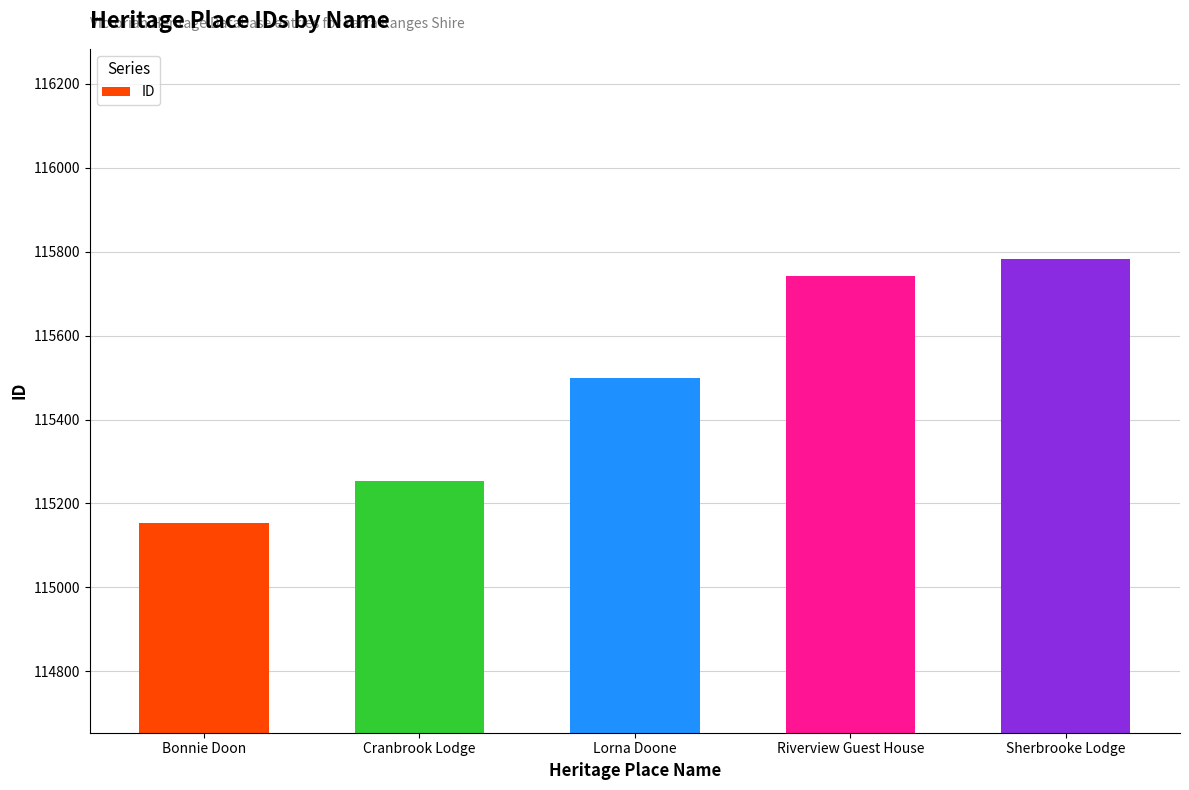

Where is the data nearest to the value 115468?

Lorna Doone